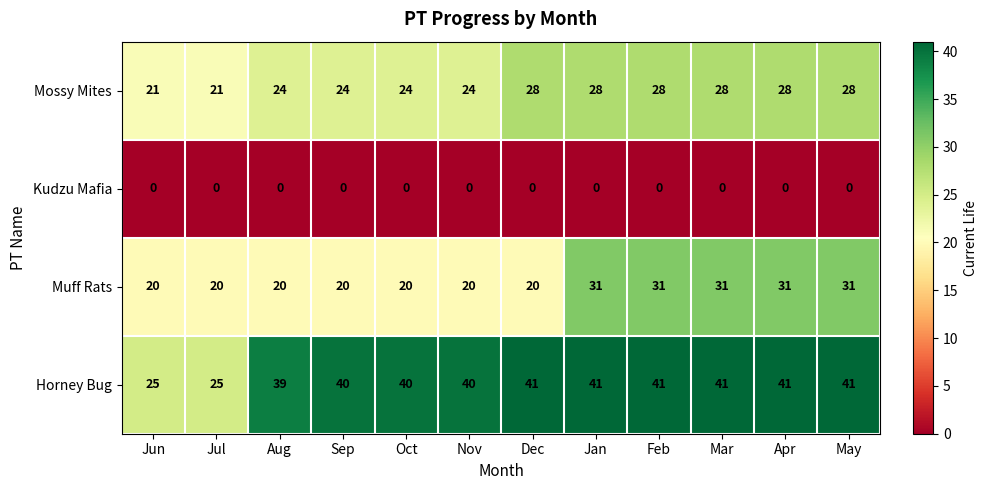

Rank the series at Aug from highest to lowest value.

Horney Bug, Mossy Mites, Muff Rats, Kudzu Mafia